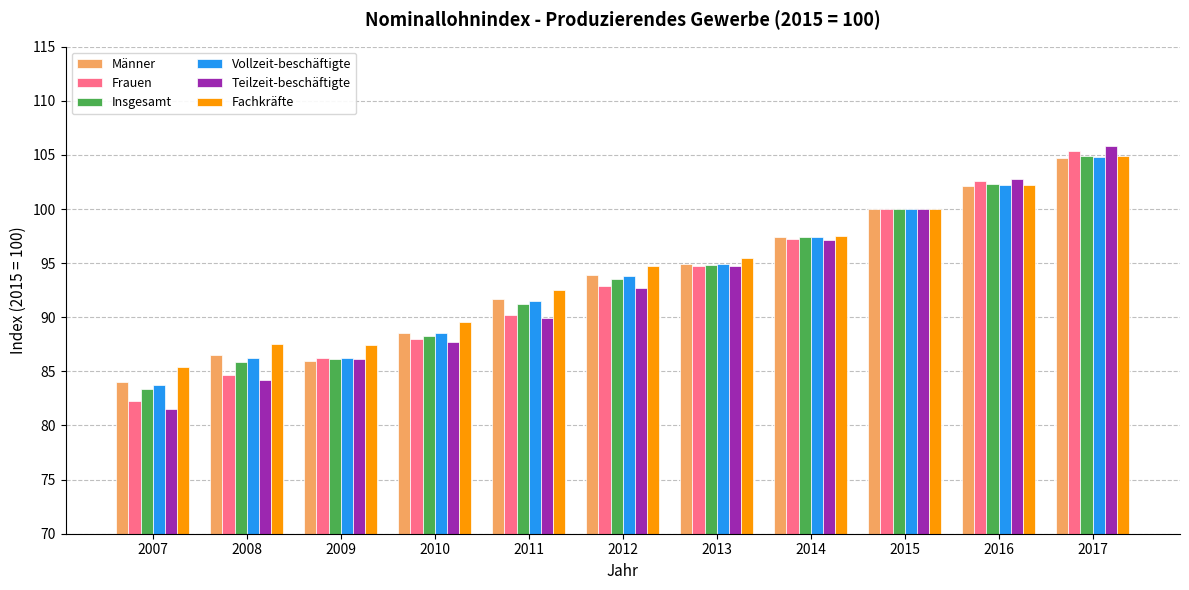

What is the approximate value of Vollzeit-beschäftigte at 2012?

93.8